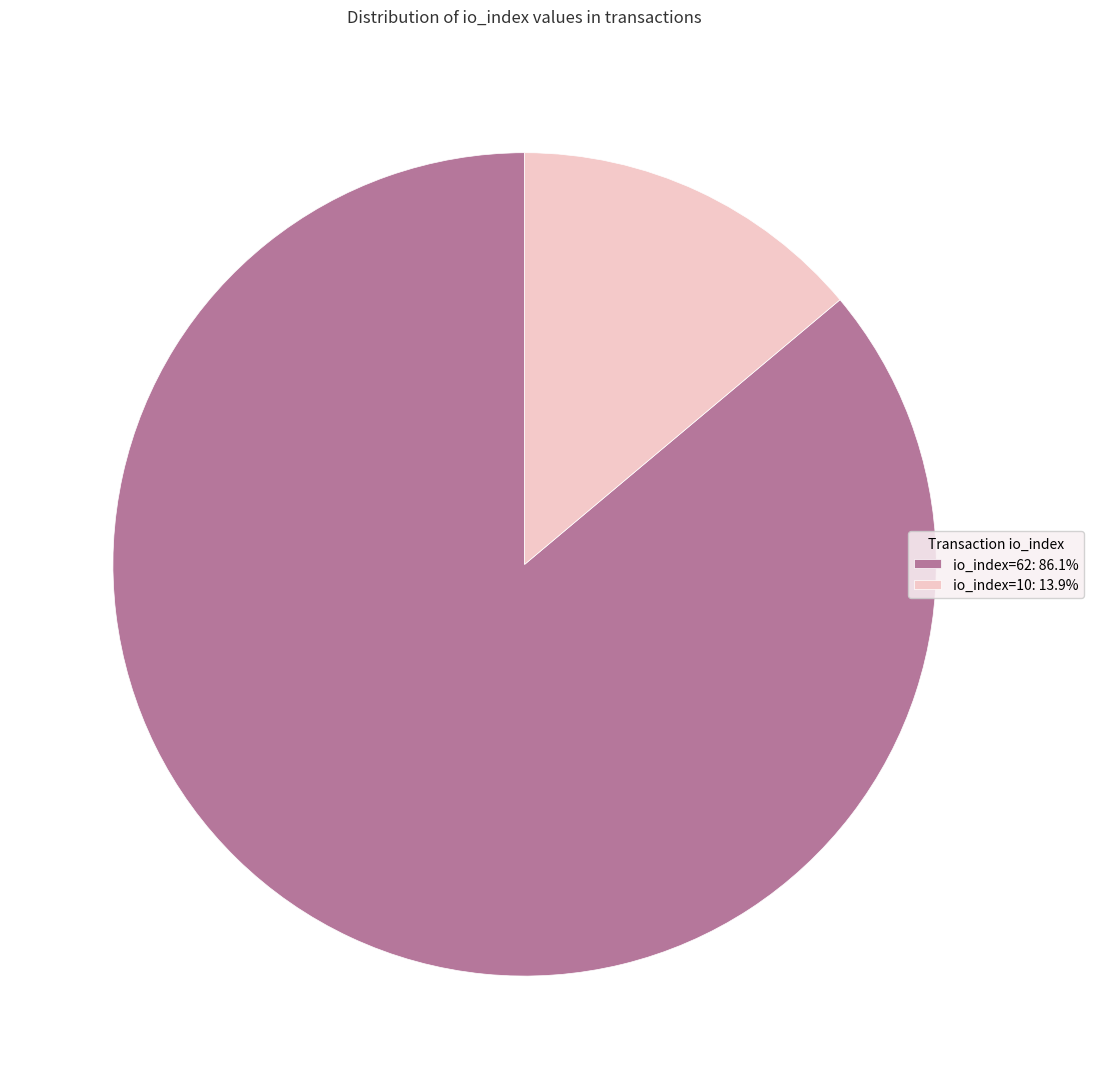

Approximately how many times larger is the value at io_index=62: 86.1% compared to io_index=10: 13.9%?

6.2